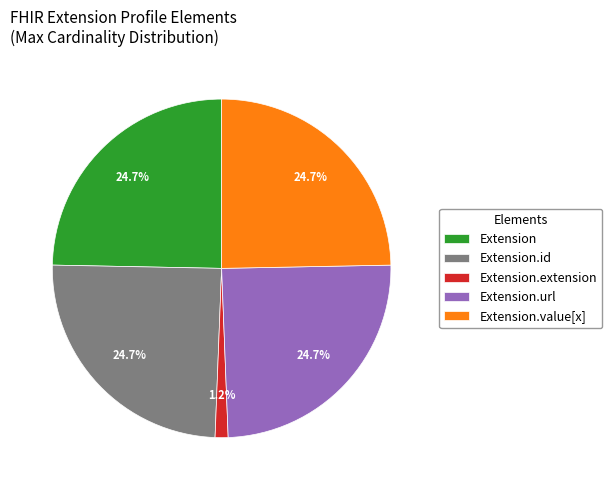

To the nearest percent, what is the combined percentage of Extension.id and Extension.extension?

26%